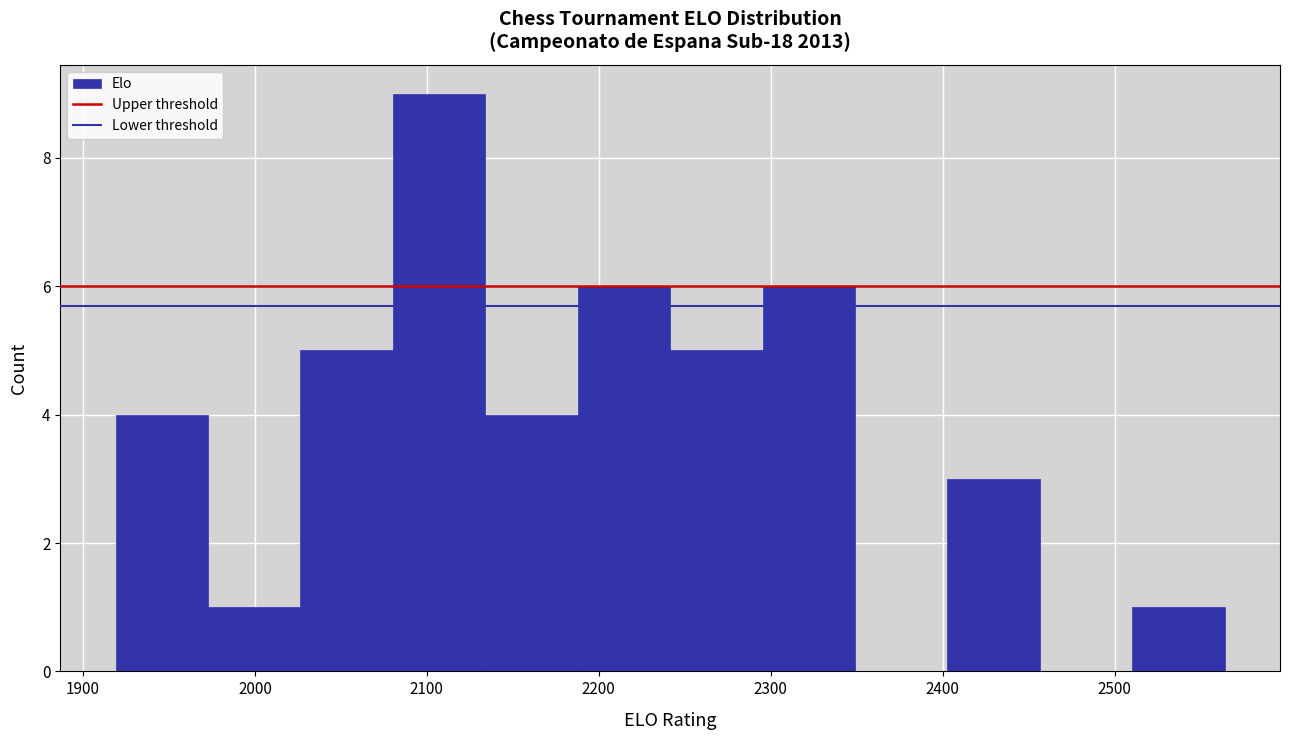

Which range on the x-axis has the tallest bar?

2080 to 2130